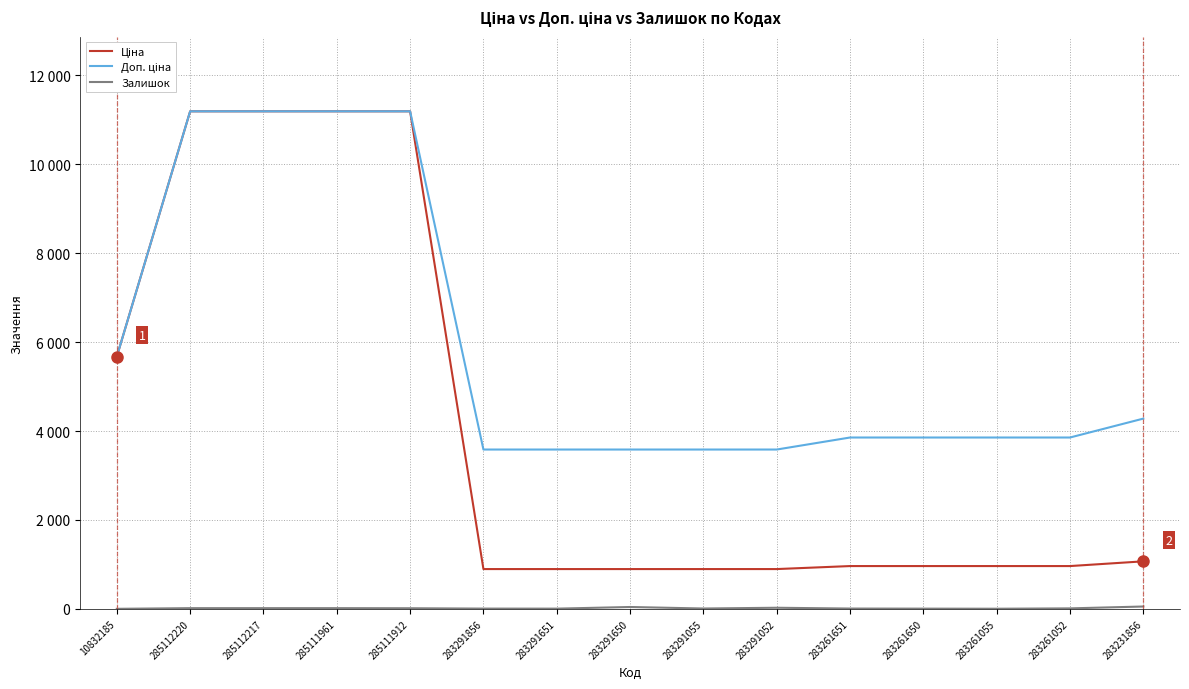

Is this an area chart (filled region under the line)?

No